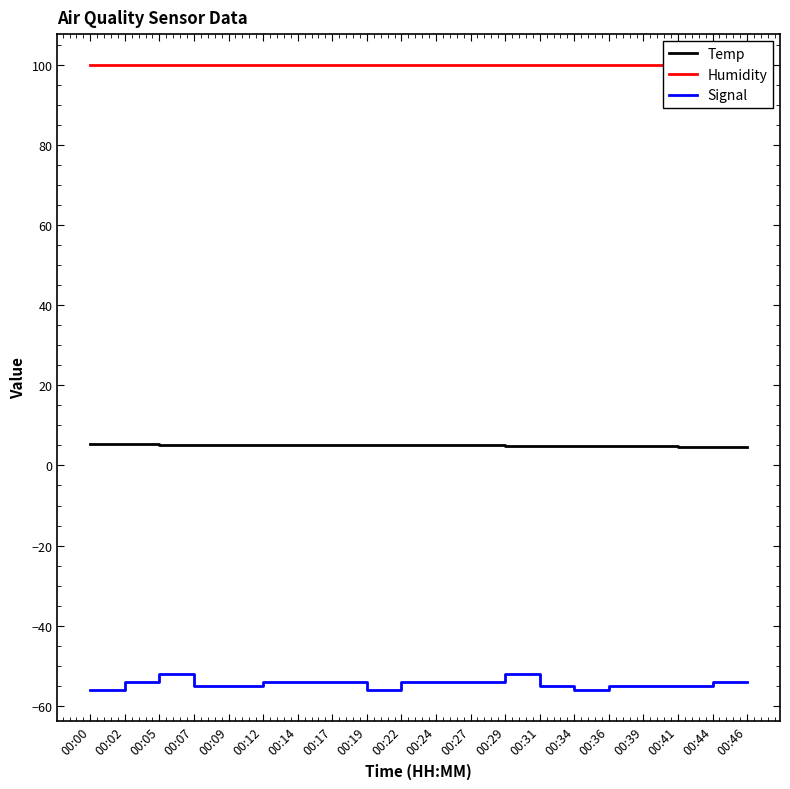

List the series in order of their peak value, highest first.

Humidity, Temp, Signal